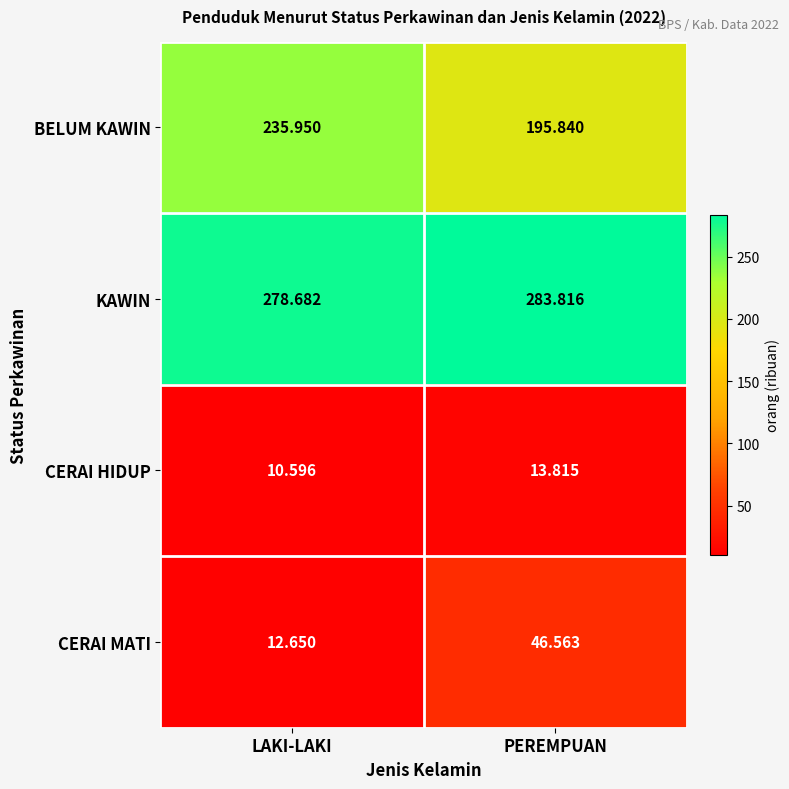

How many data points in CERAI MATI are less than 46?

1